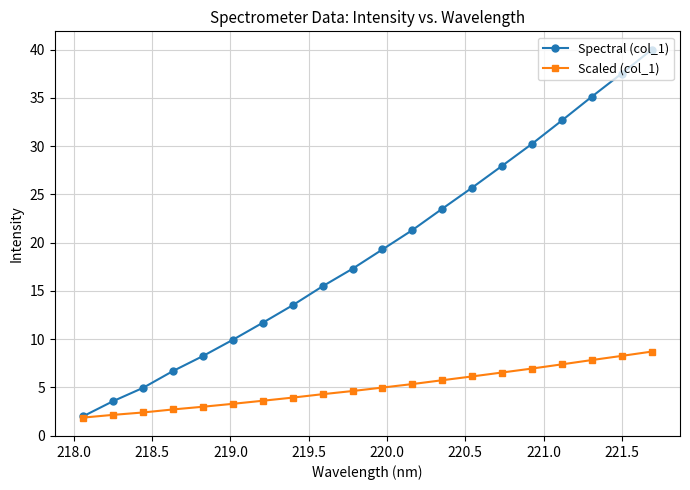

What is the smallest value displayed?

1.9